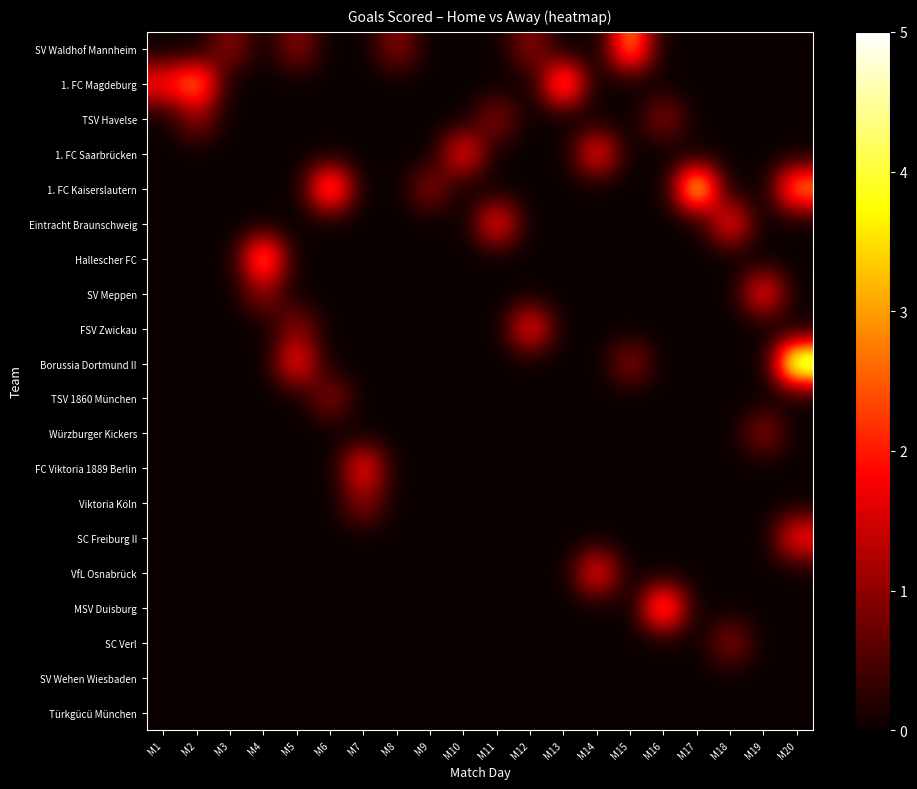

At how many categories does at least one series exceed 0?

20